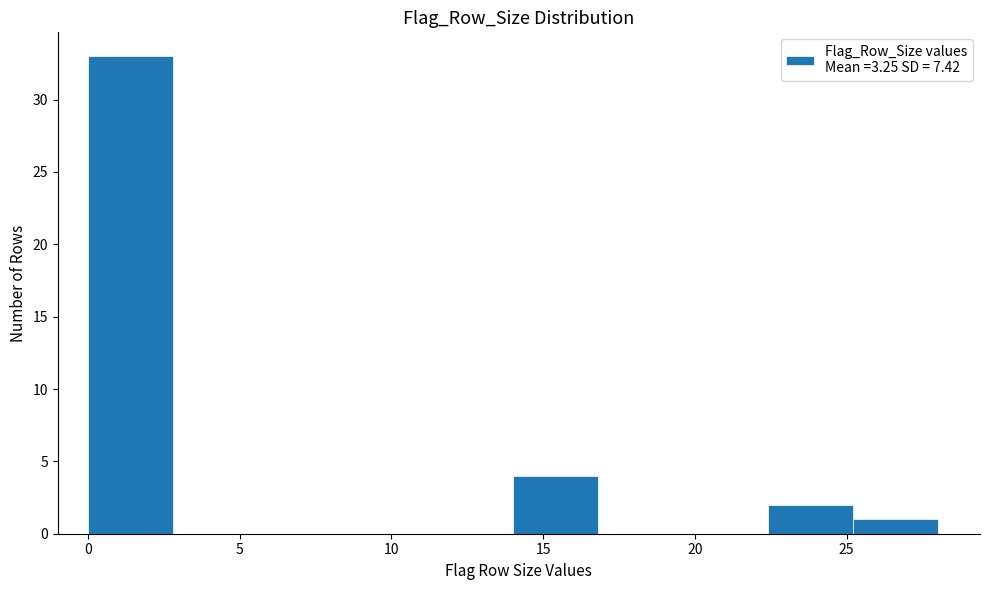

Reading left to right, list every bar in this chart as the range it spans on the x-axis followed by its height. Neither the bar edges nor the heights are printed on the chart, so give them approximately, as read against the axes.

0.0 to 2.8: 33
2.8 to 5.6: 0
5.6 to 8.4: 0
8.4 to 11.2: 0
11.2 to 14.0: 0
14.0 to 16.8: 4
16.8 to 19.6: 0
19.6 to 22.4: 0
22.4 to 25.2: 2
25.2 to 28.0: 1